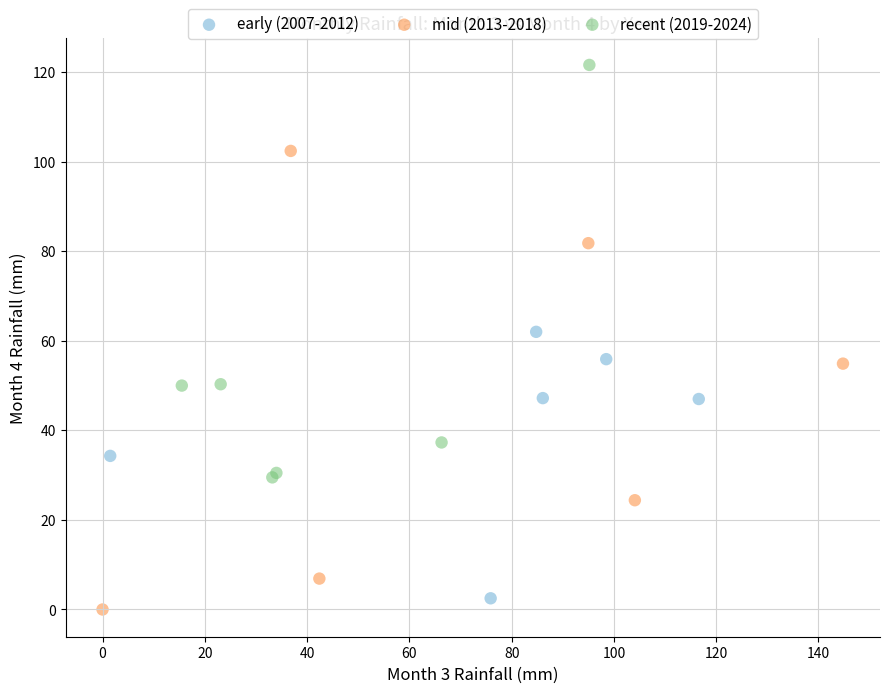

Which series reaches the maximum Y coordinate?

recent (2019-2024)